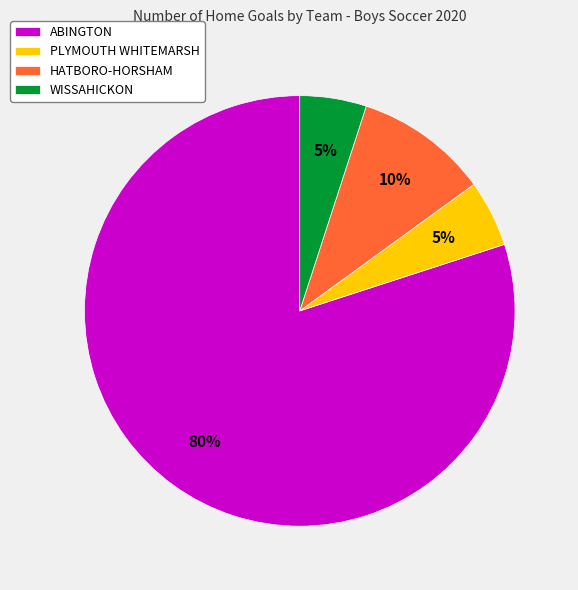

The PLYMOUTH WHITEMARSH slice represents 1% of the pie. True or false?

False